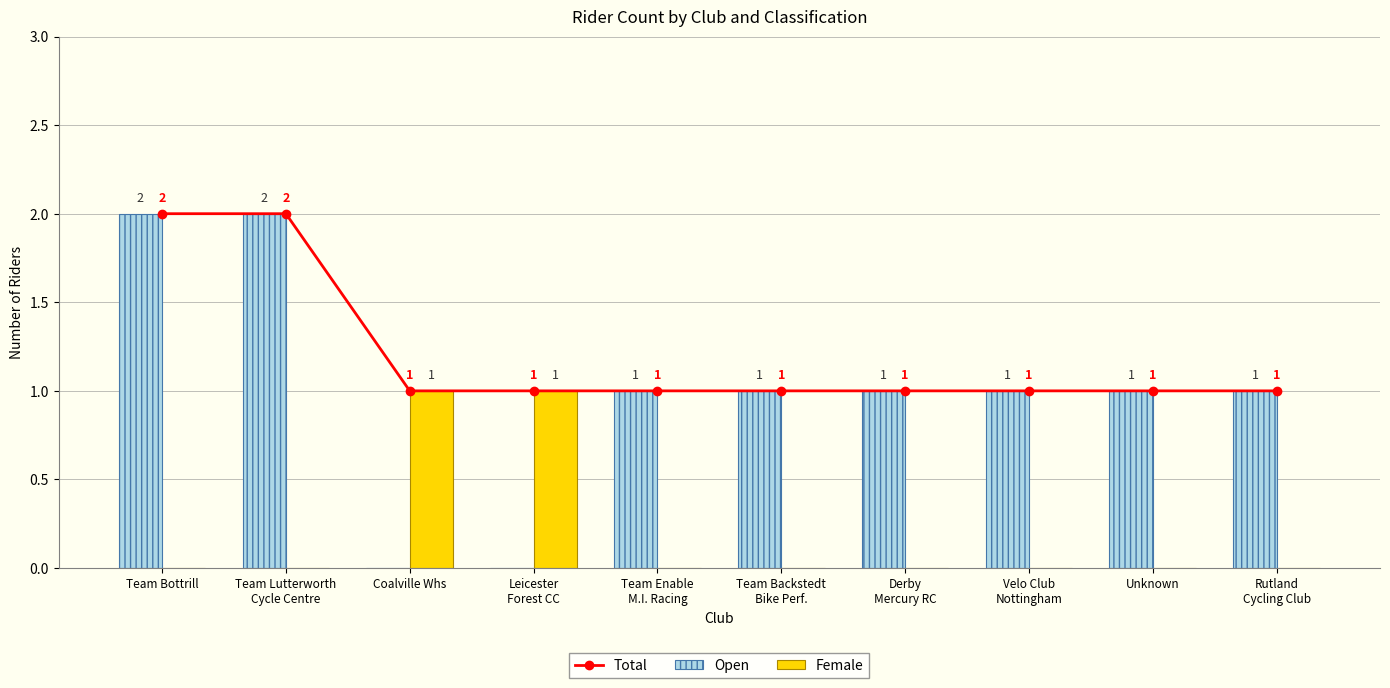

What is the difference between the maximum and minimum values in the Open series?

2